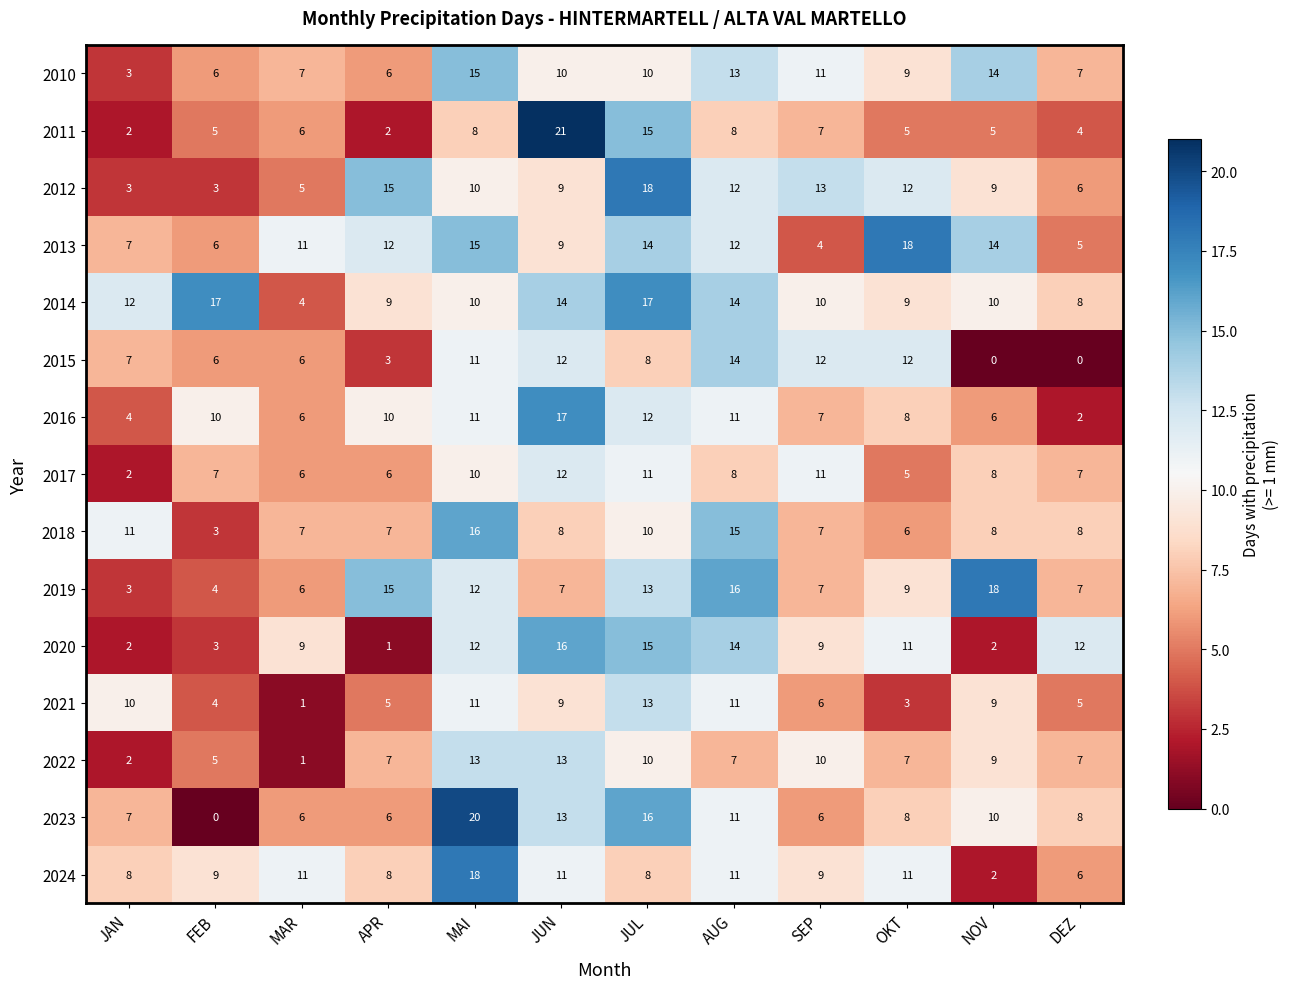

Which series has the widest spread of values?

2023